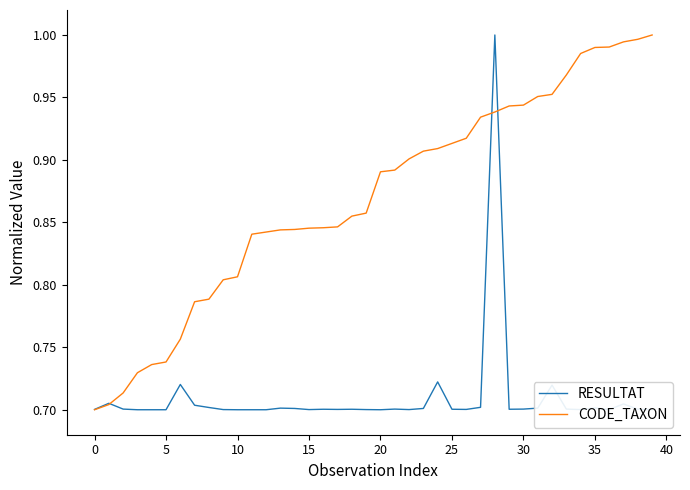

Rank the series by their average value, from lowest to highest.

RESULTAT, CODE_TAXON